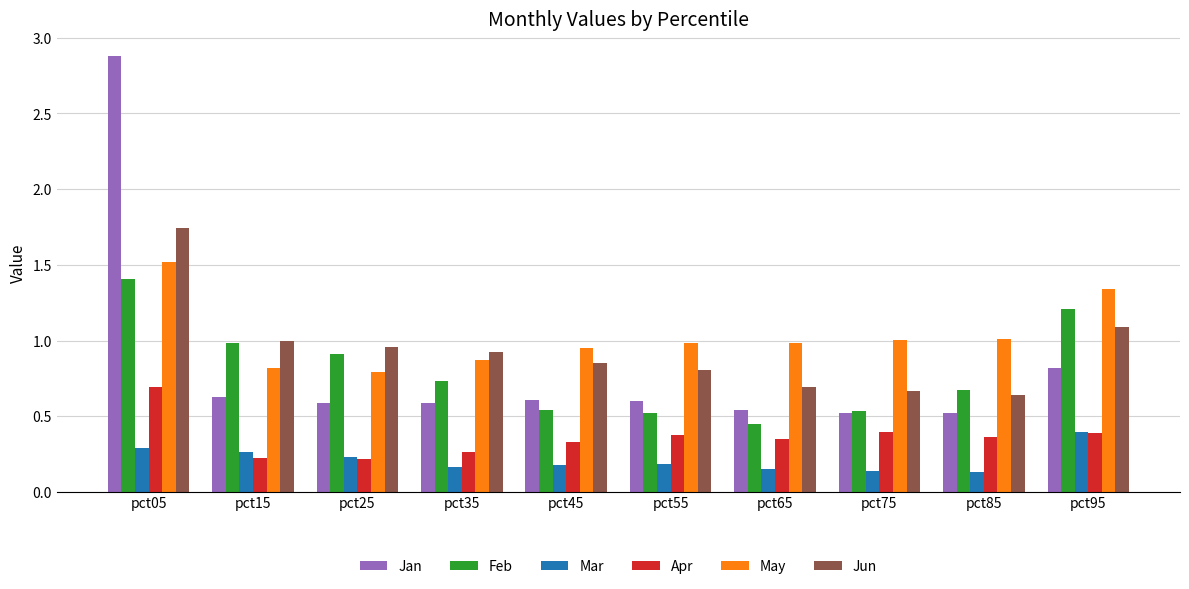

List the series in order of their peak value, highest first.

Jan, Jun, May, Feb, Apr, Mar